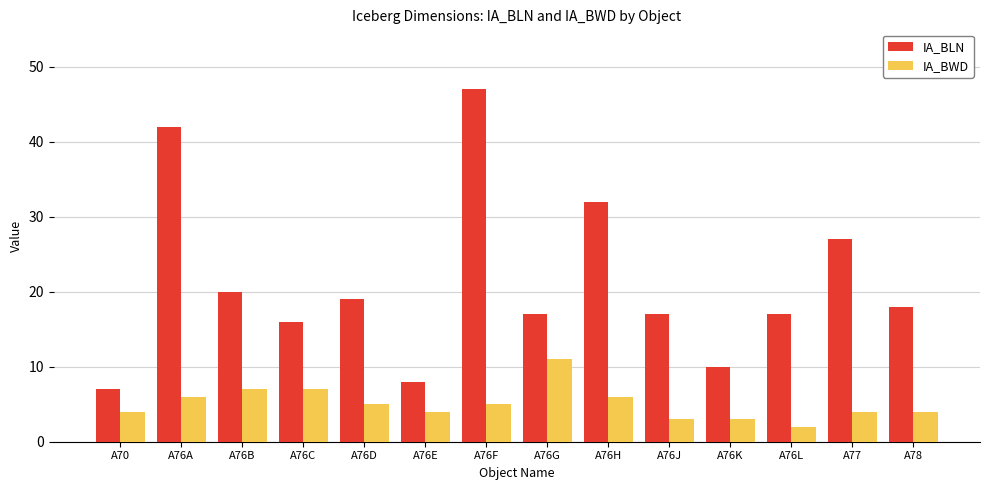

Which series has the largest range (max minus min)?

IA_BLN